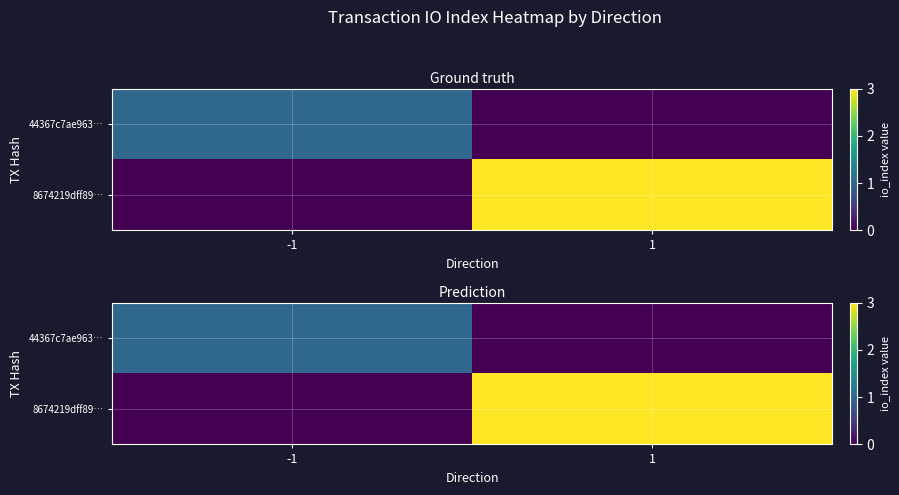

At -1, list the series in order from smallest to largest.

8674219dff89…, 44367c7ae963…